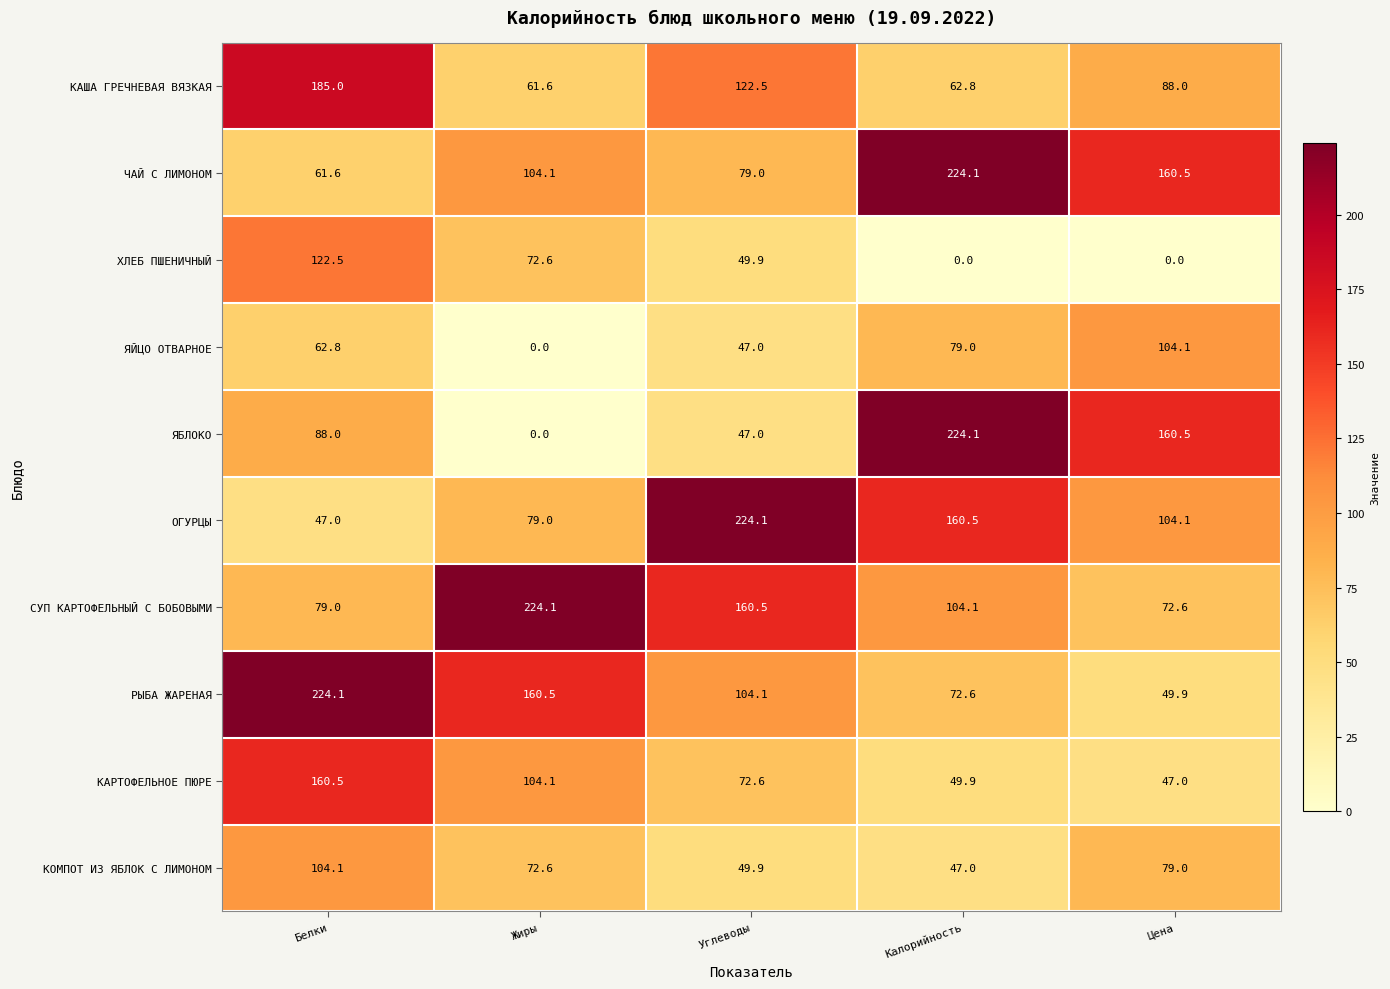

What is the sum of all ОГУРЦЫ values?

614.7